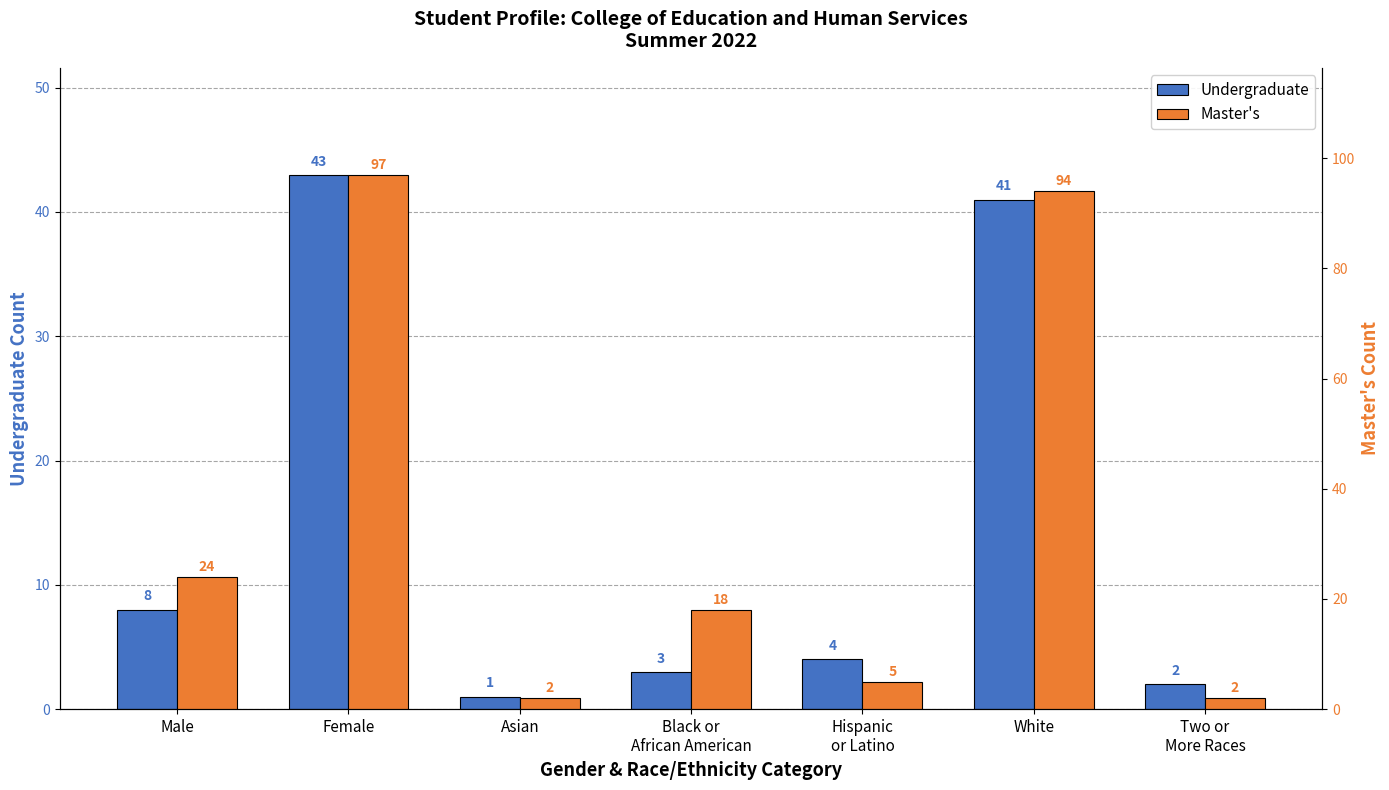

Are the bars horizontal?

No